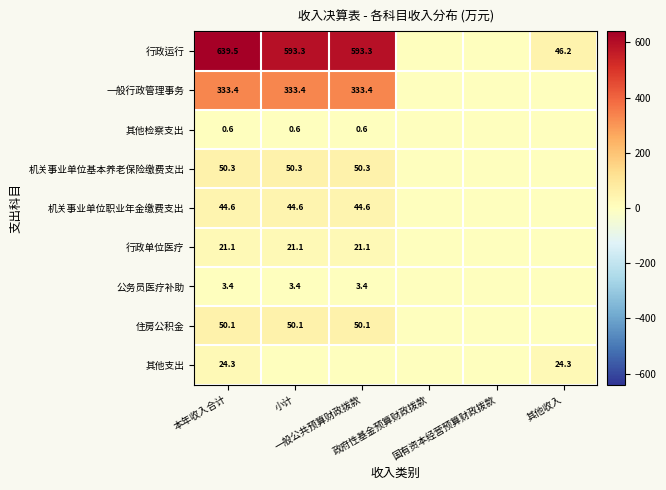

Is the value of 机关事业单位职业年金缴费支出 at 小计 greater than the value of 一般行政管理事务 at 小计?

No